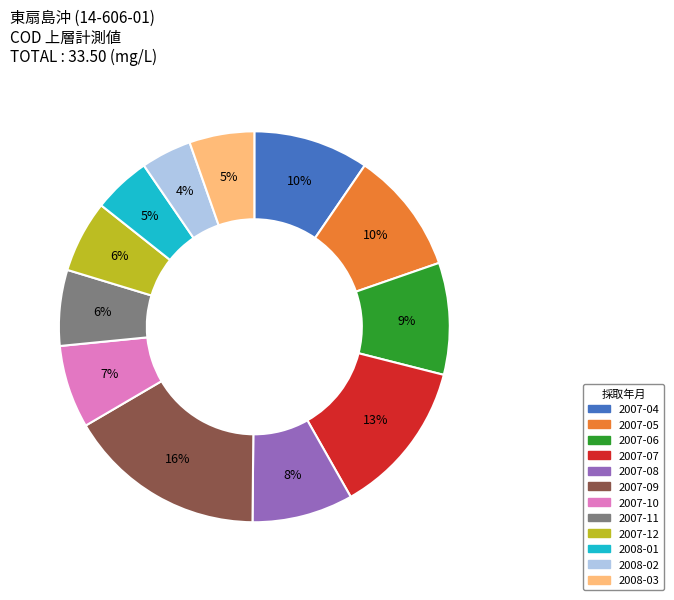

Is the sum of 2007-06 and 2007-08 greater than half?

No